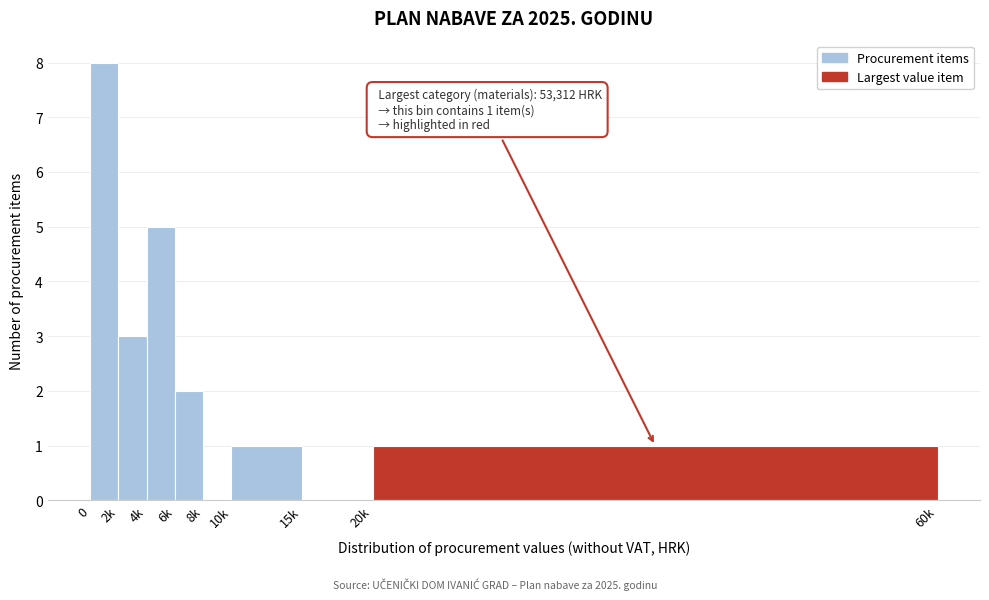

Reading left to right, extract all data points from this chart.

0=8	2k=3	4k=5	6k=2	8k=0	10k=1	15k=0	20k=1